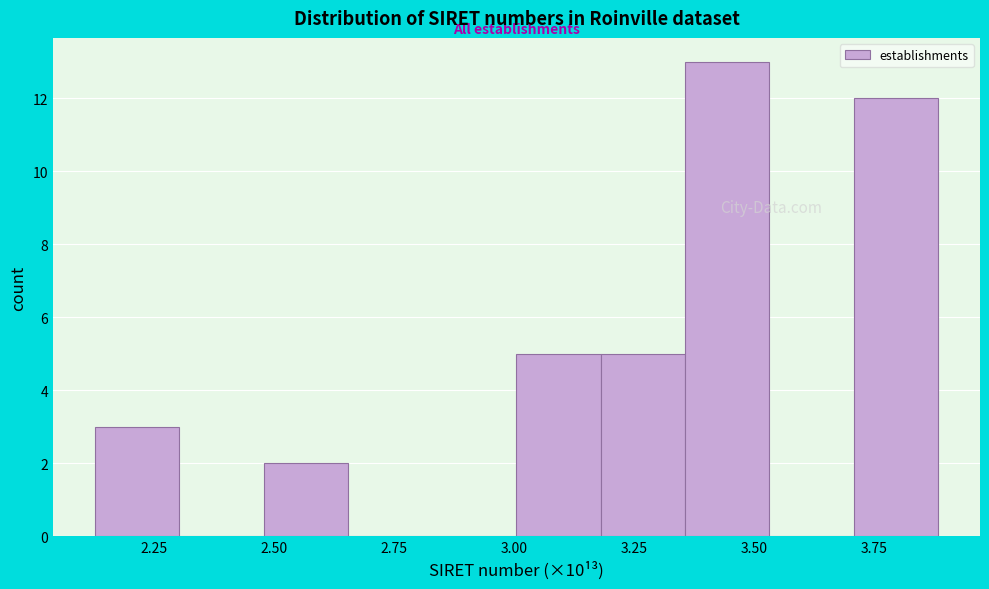

Read against the x-axis, roughly where is the centre of the tallest bar?

3.45